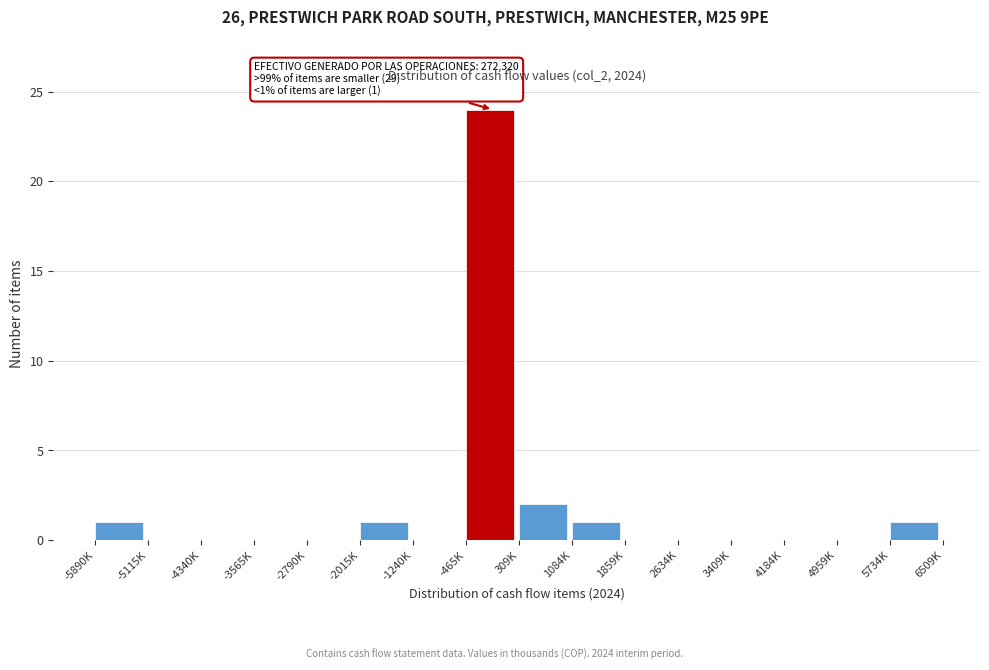

Reading right to left, extract all data points from this chart.

5734K=1	4959K=0	4184K=0	3409K=0	2634K=0	1859K=0	1084K=1	309K=2	-465K=24	-1240K=0	-2015K=1	-2790K=0	-3565K=0	-4340K=0	-5115K=0	-5890K=1